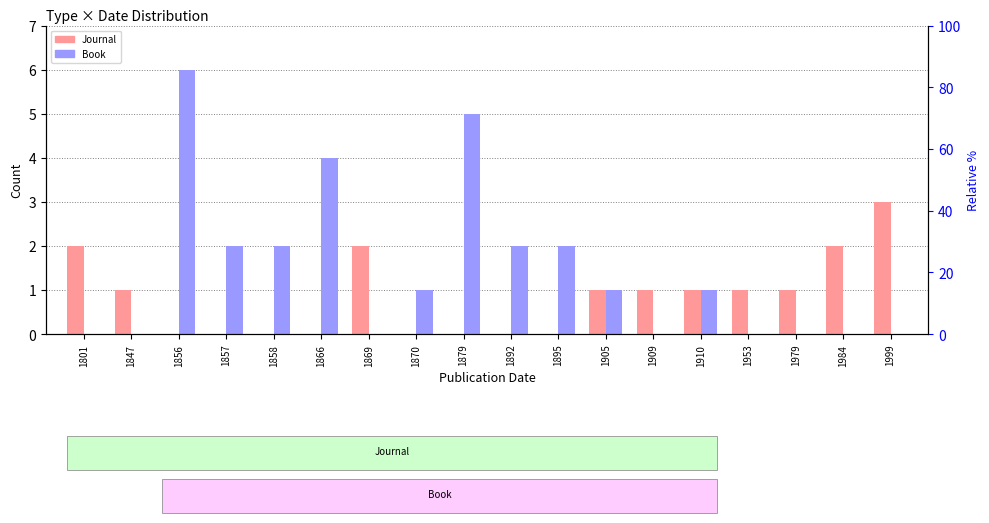

Count the number of categories in the chart.

18